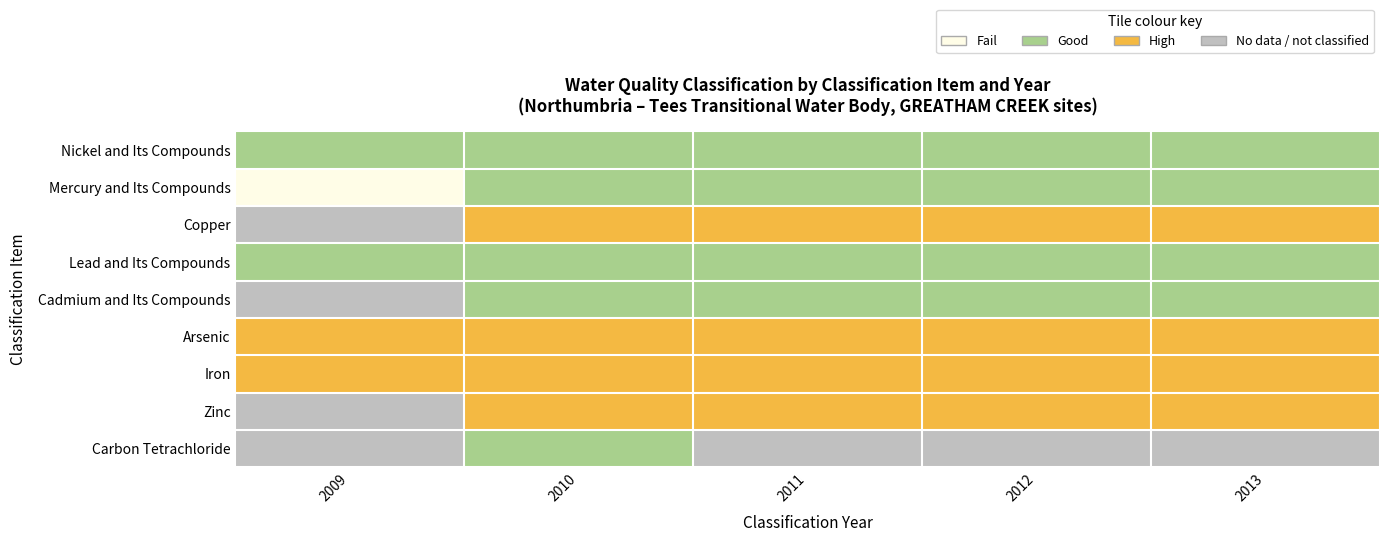

Reading left to right, what are all the values shown in this chart?

Nickel and Its Compounds: 2009=1	2010=1	2011=1	2012=1	2013=1
Mercury and Its Compounds: 2009=0	2010=1	2011=1	2012=1	2013=1
Copper: 2009=3	2010=2	2011=2	2012=2	2013=2
Lead and Its Compounds: 2009=1	2010=1	2011=1	2012=1	2013=1
Cadmium and Its Compounds: 2009=3	2010=1	2011=1	2012=1	2013=1
Arsenic: 2009=2	2010=2	2011=2	2012=2	2013=2
Iron: 2009=2	2010=2	2011=2	2012=2	2013=2
Zinc: 2009=3	2010=2	2011=2	2012=2	2013=2
Carbon Tetrachloride: 2009=3	2010=1	2011=3	2012=3	2013=3